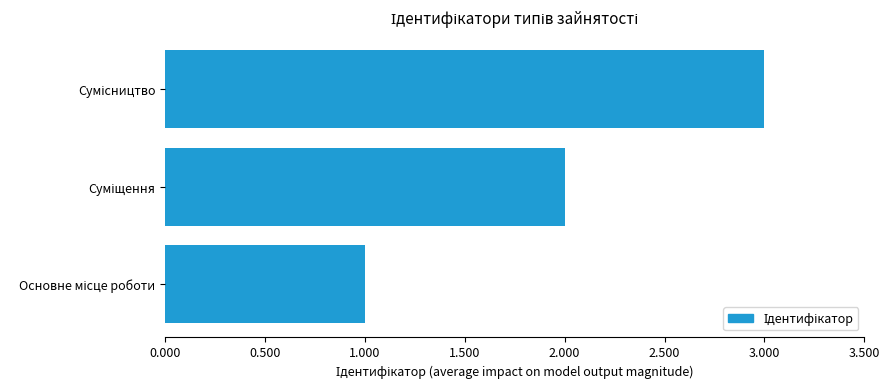

How many series are shown in this chart?

1